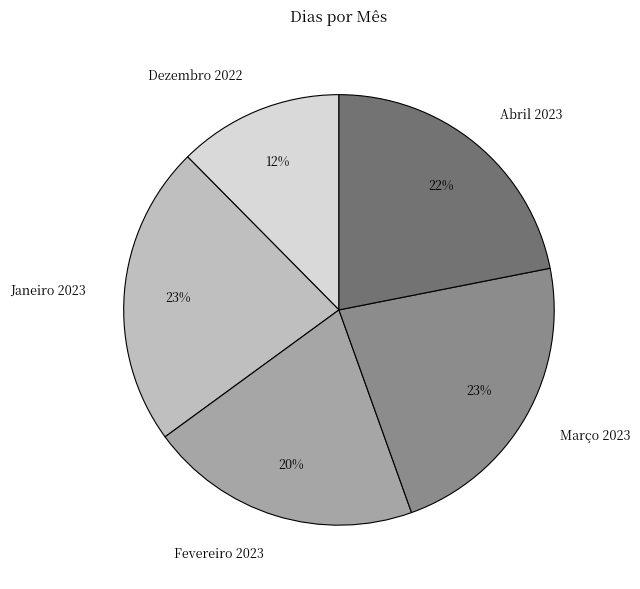

Which category has the smallest portion of the pie?

Dezembro 2022